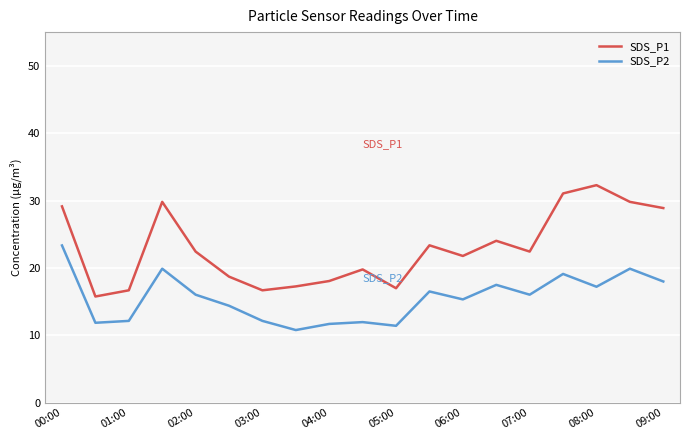

Rank the series by their maximum value, from lowest to highest.

SDS_P2, SDS_P1